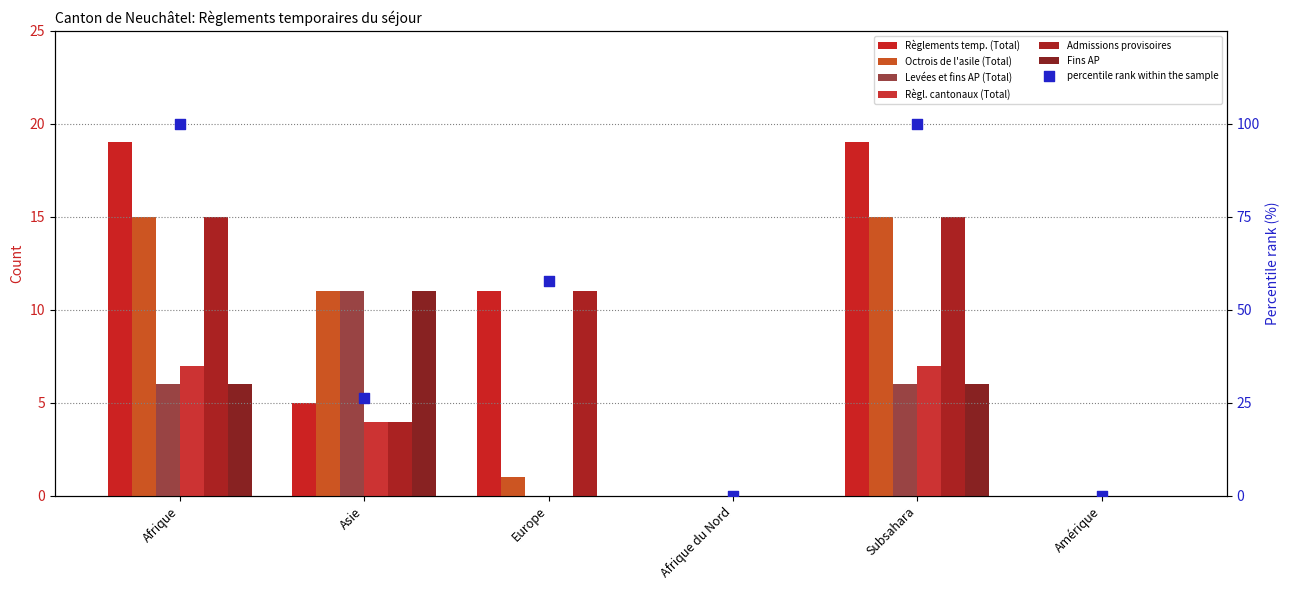

At which category is the sum across all series the highest?

Afrique